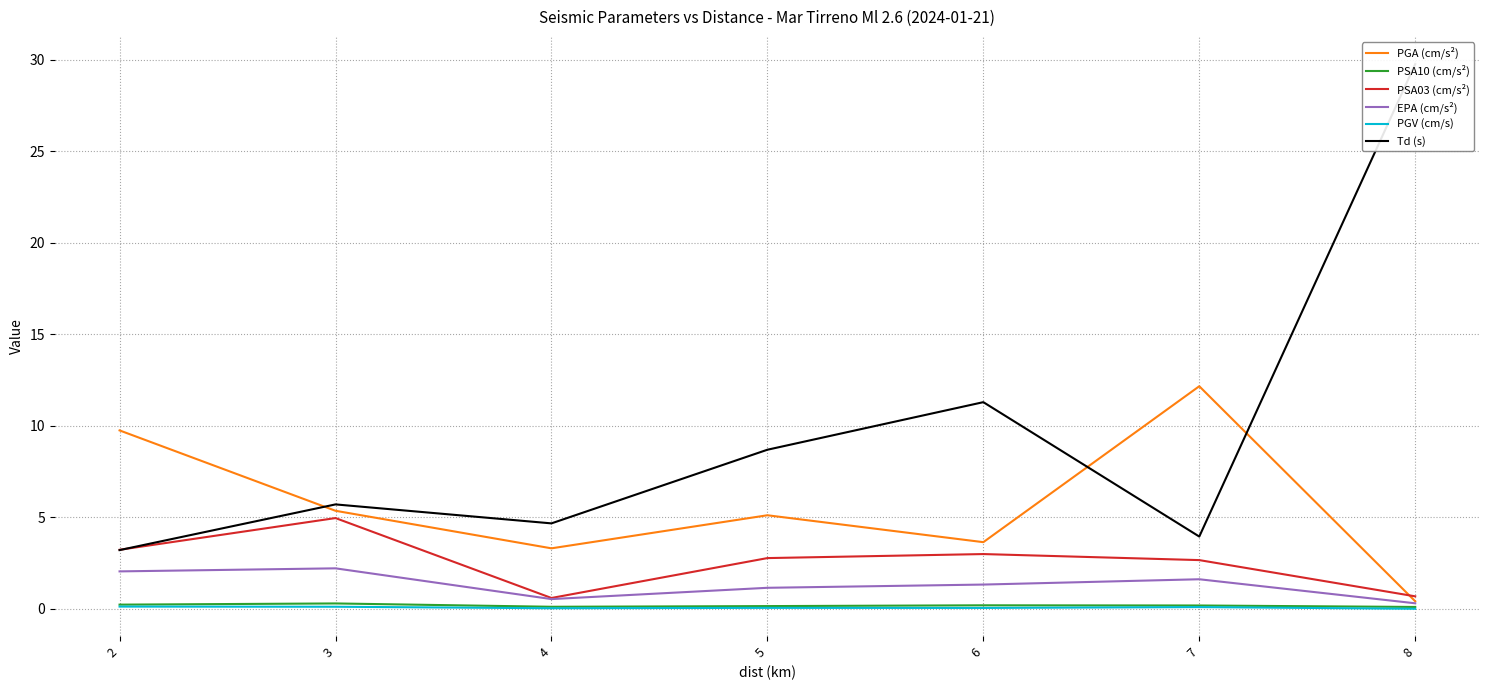

Reading left to right, extract all data points from this chart.

PGA (cm/s²): 2=9.8	3=5.4	4=3.3	5=5.1	6=3.6	7=12.2	8=0.4
PSA10 (cm/s²): 2=0.2	3=0.3	4=0.1	5=0.2	6=0.2	7=0.2	8=0.1
PSA03 (cm/s²): 2=3.2	3=5.0	4=0.6	5=2.8	6=3.0	7=2.7	8=0.7
EPA (cm/s²): 2=2.1	3=2.2	4=0.5	5=1.2	6=1.3	7=1.6	8=0.3
PGV (cm/s): 2=0.1	3=0.1	4=0.0	5=0.1	6=0.1	7=0.1	8=0.0
Td (s): 2=3.2	3=5.7	4=4.7	5=8.7	6=11.3	7=4.0	8=29.8